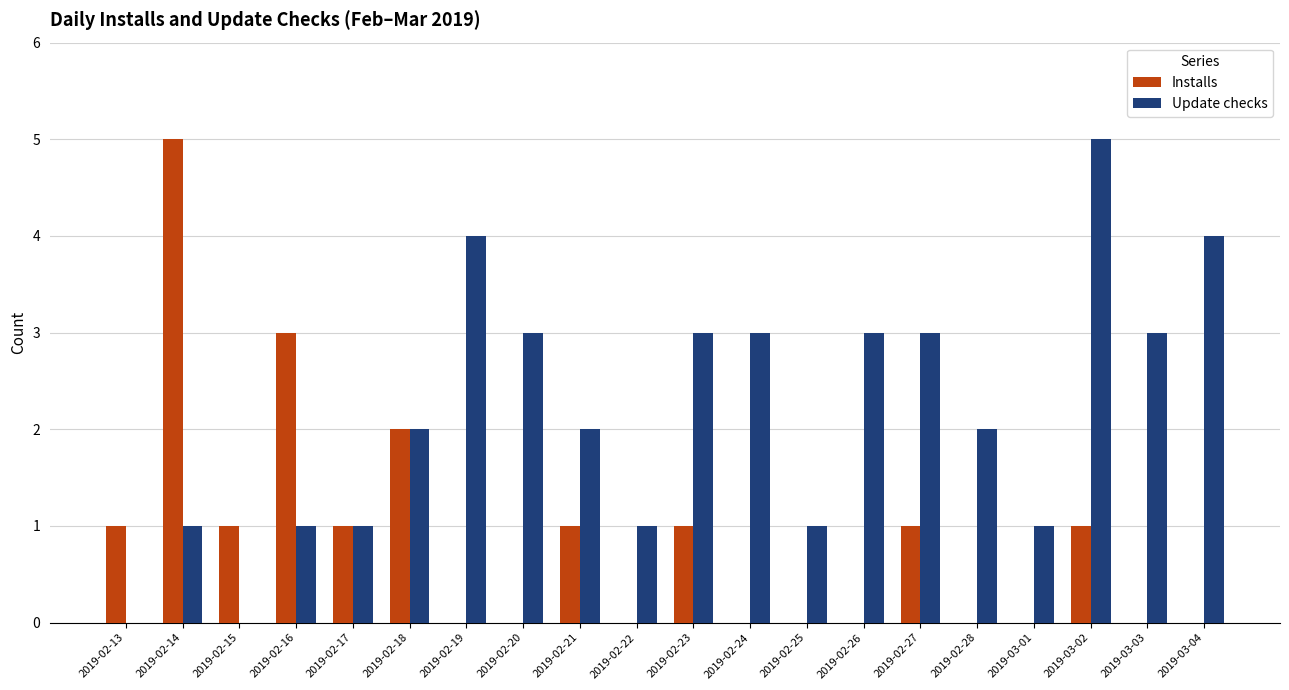

What is the maximum value for Installs?

5